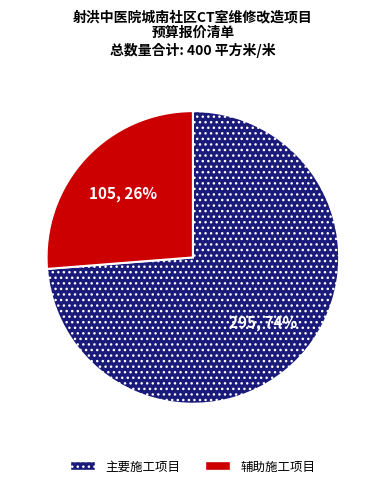

How many segments does this pie chart have?

2